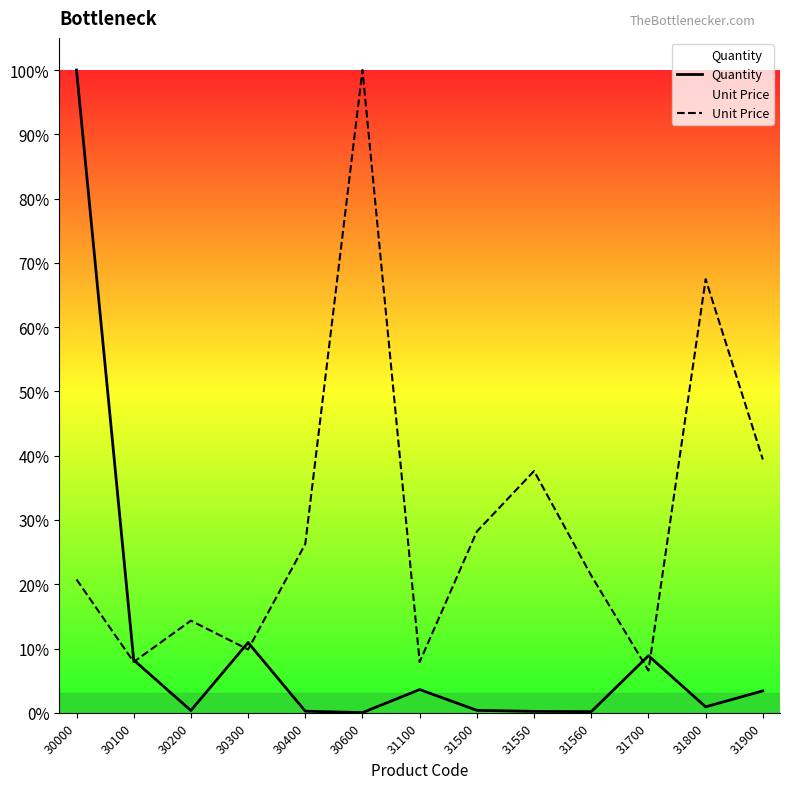

True or false: Unit Price has a value of 37.6 at 31550.

True